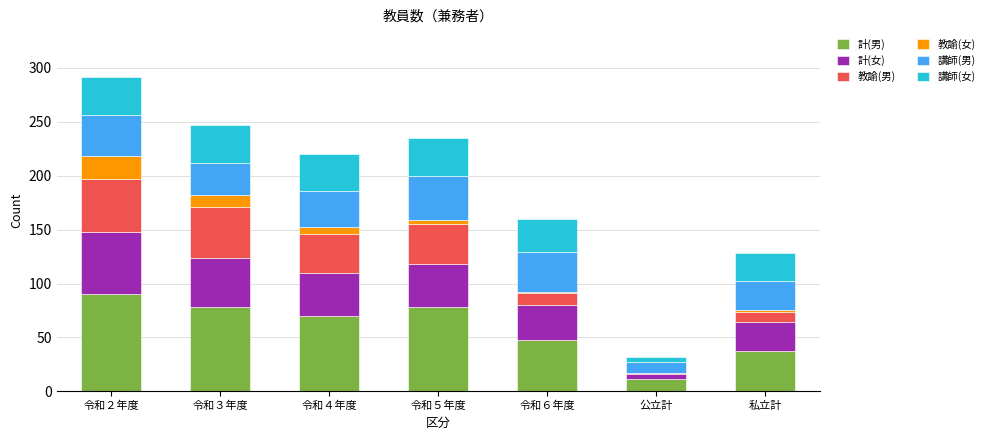

What is the maximum value for 計(男)?

90